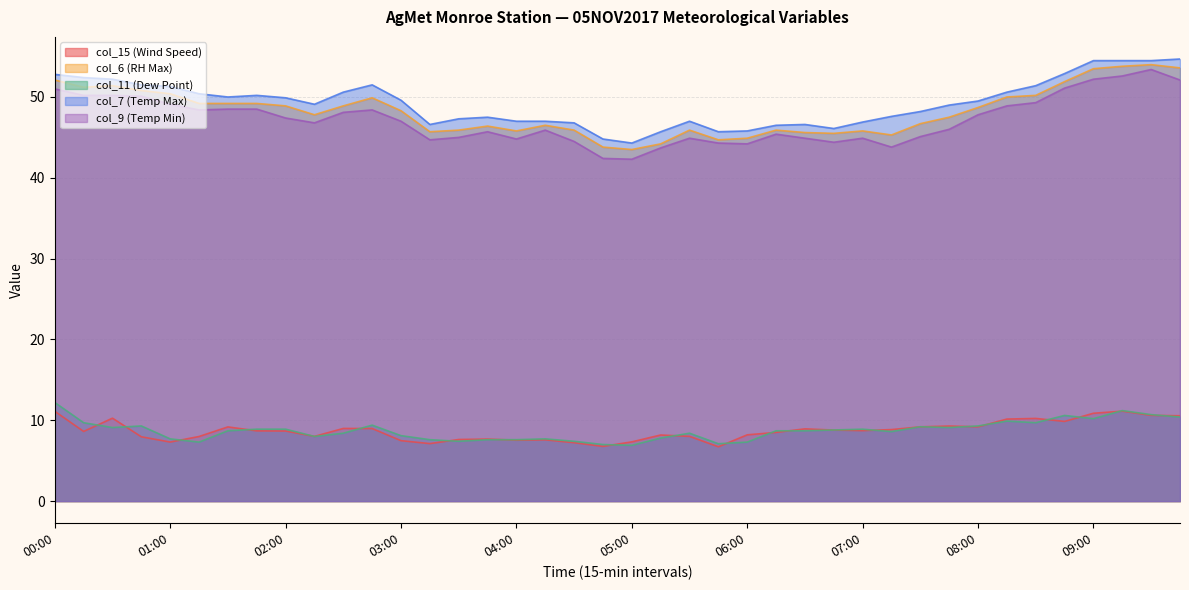

Which series changed the most between 06:30 and 09:45?

col_7 (Temp Max)